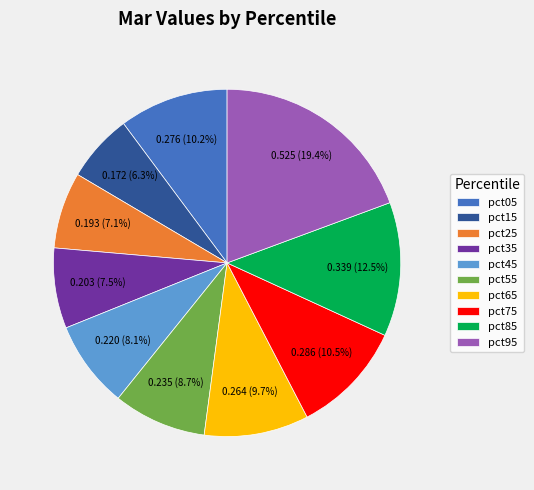

Between pct55 and pct85, which is larger?

pct85